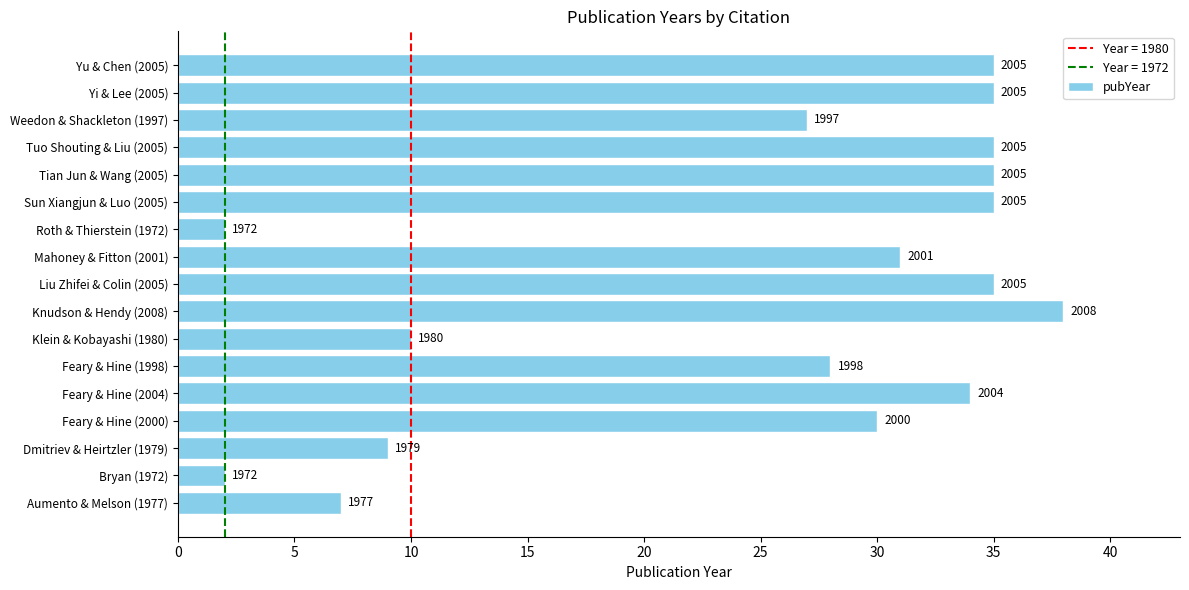

How many bars are there in total?

17